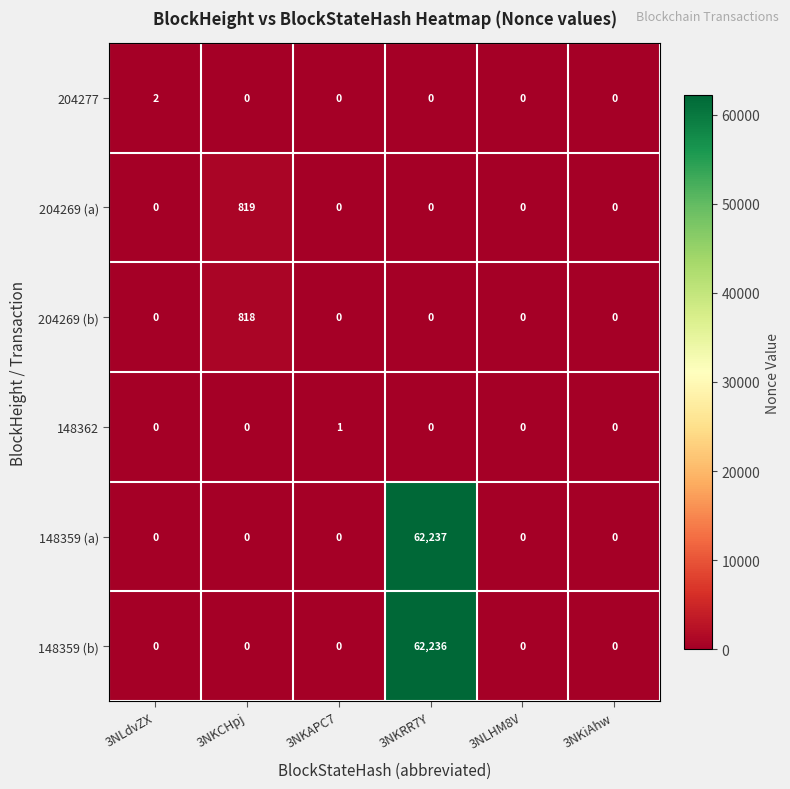

Which series has the largest total across all categories?

148359 (a)